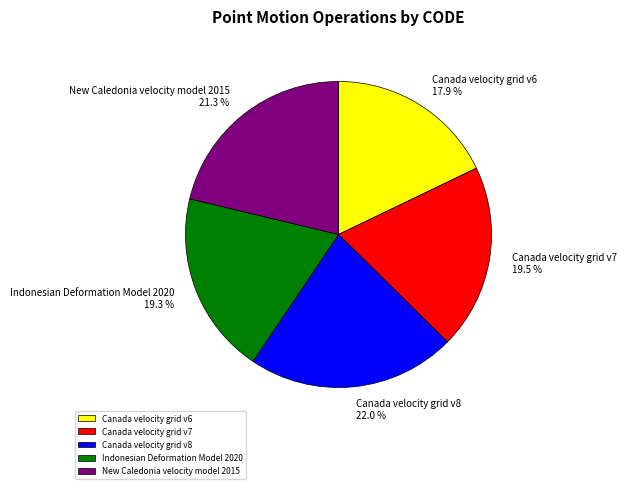

What is the total percentage of Canada velocity grid v6 and Indonesian Deformation Model 2020?

37.2%